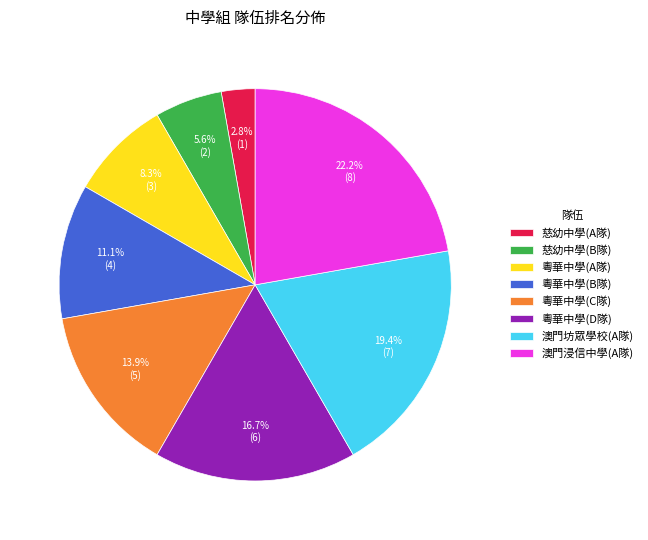

Which slice is the largest?

澳門浸信中學(A隊)